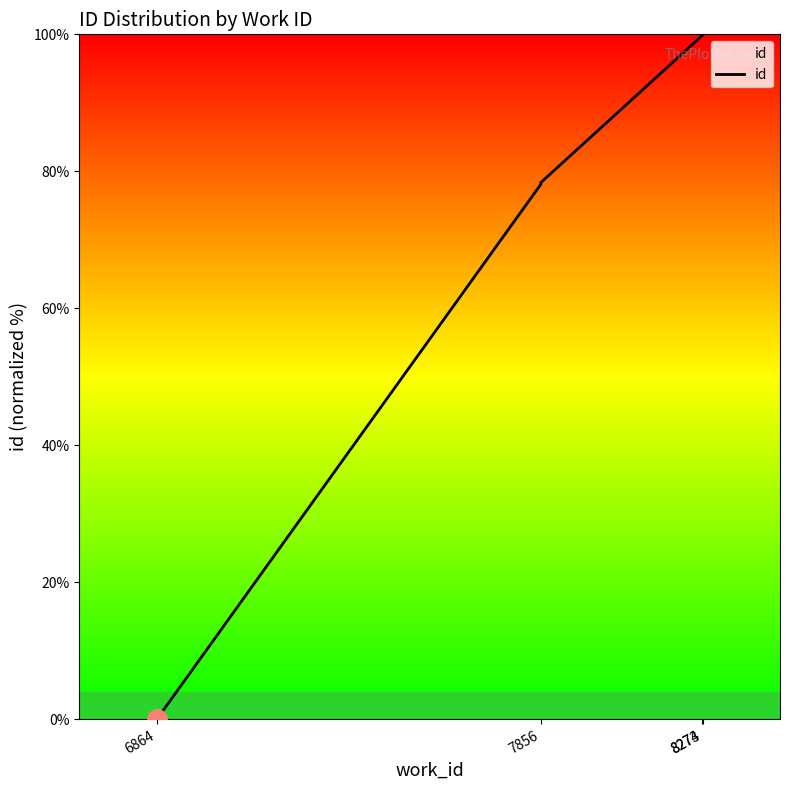

Is this an area chart (filled region under the line)?

No